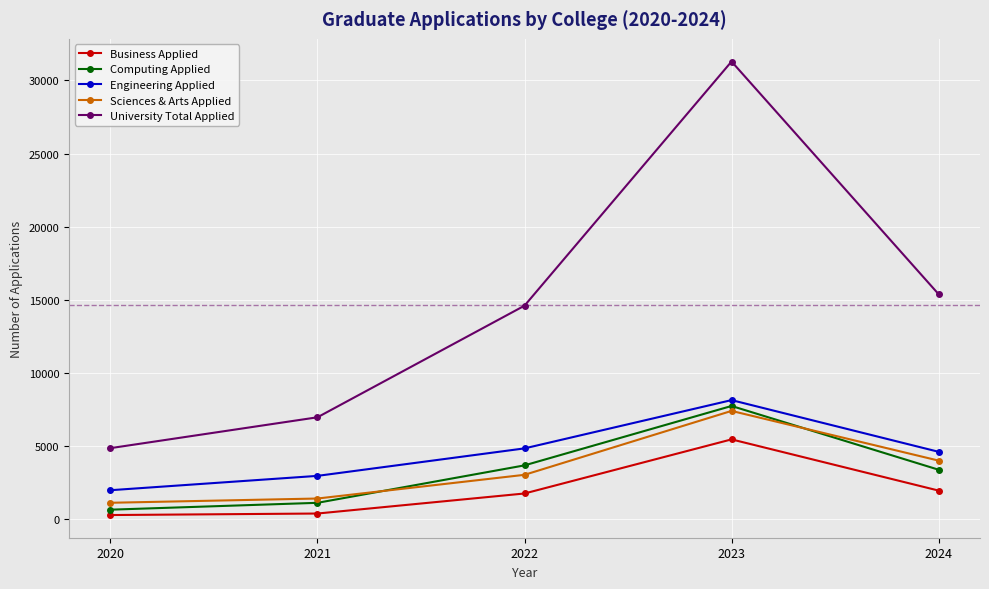

Which series has the widest spread of values?

University Total Applied